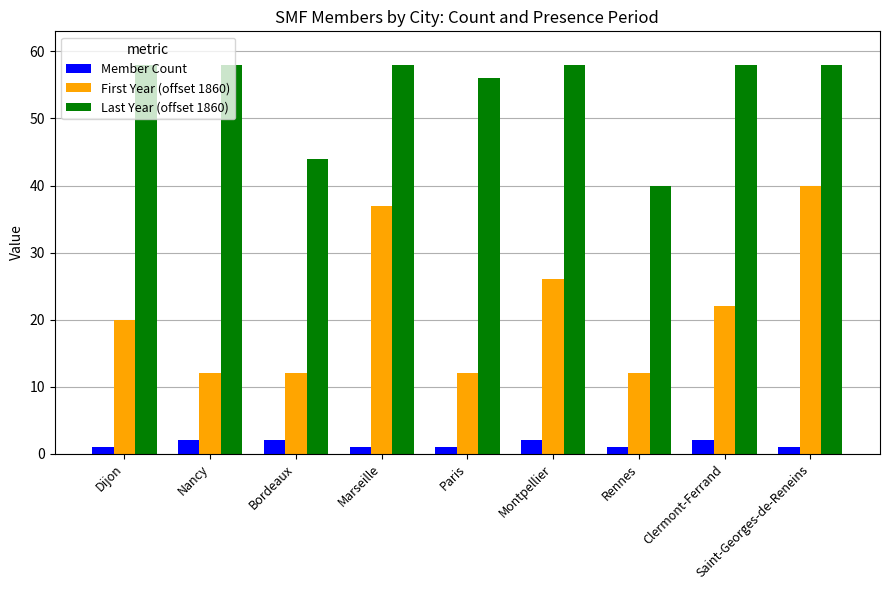

Rank the series by their maximum value, from highest to lowest.

Last Year (offset 1860), First Year (offset 1860), Member Count